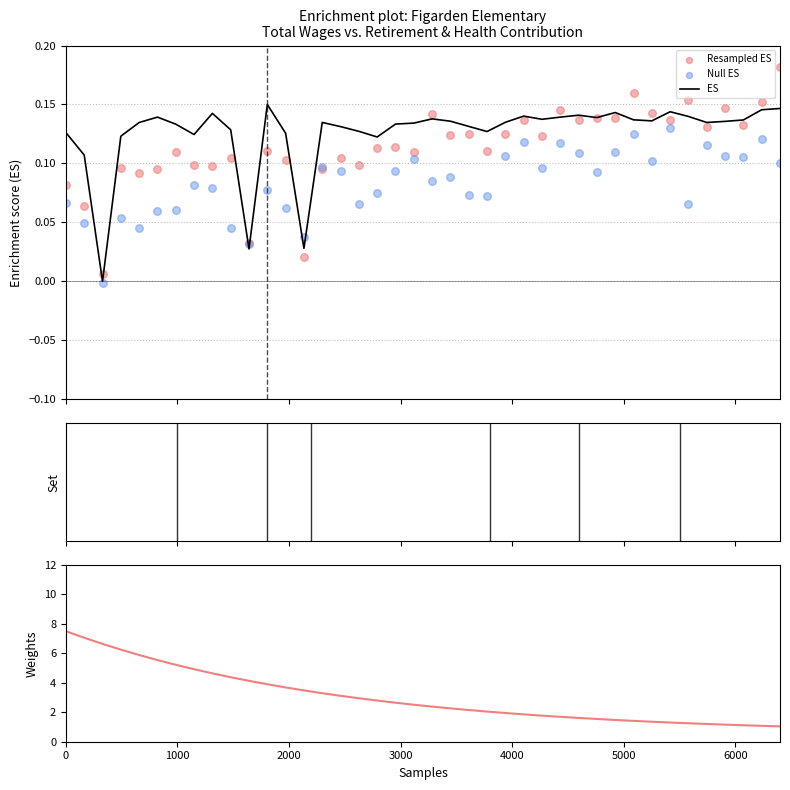

Which series reaches the minimum Y coordinate?

Null ES